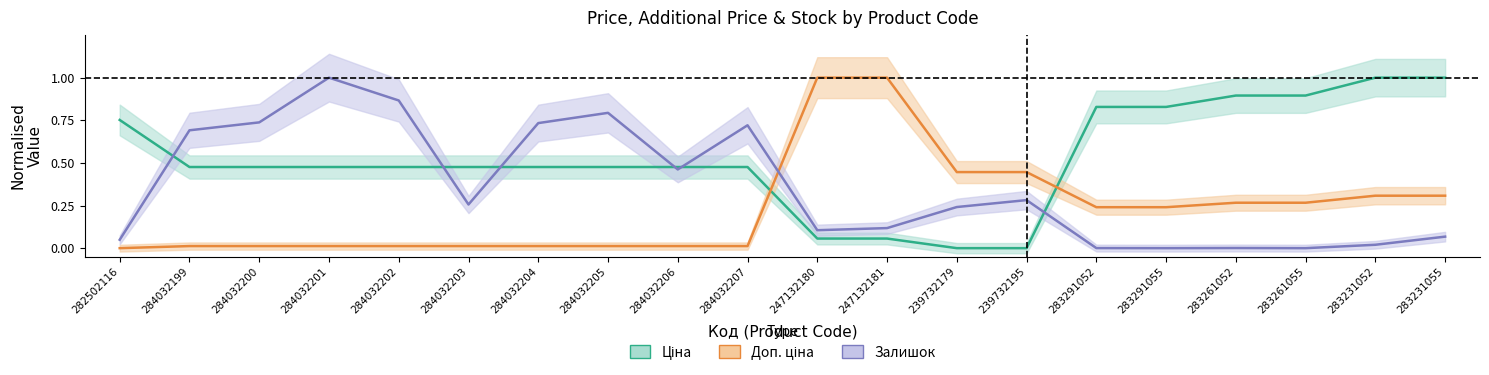

At which label is Доп. ціна closest to 0?

282502116